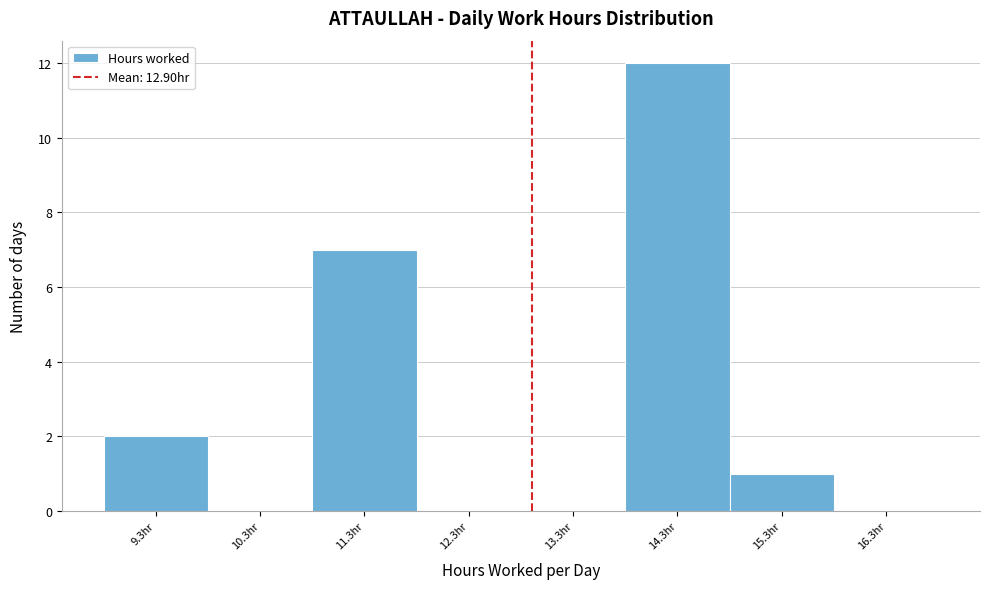

Over which range of the x-axis is the bar tallest?

13.8 to 14.8